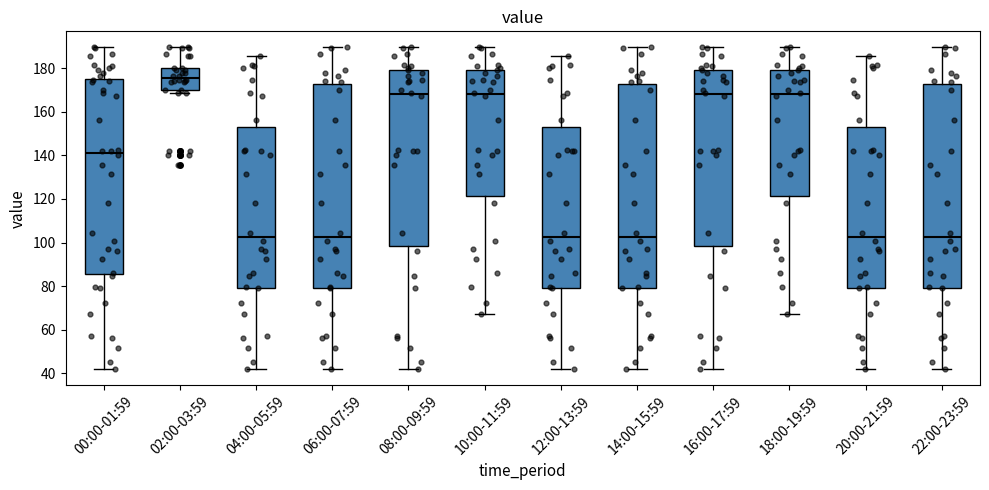

Reading left to right, transcribe this box plot: for each box, give where its median line is, the range the box spans, and where its two whiskers end, as read against the y-axis. The values are not printed on the chart, so give them approximately, as read against the axis.

00:00-01:59: median 142, box 86 to 176, whiskers 42 to 190
02:00-03:59: median 176, box 170 to 180, whiskers 168 to 190
04:00-05:59: median 102, box 80 to 152, whiskers 42 to 186
06:00-07:59: median 102, box 80 to 172, whiskers 42 to 190
08:00-09:59: median 168, box 98 to 180, whiskers 42 to 190
10:00-11:59: median 168, box 122 to 180, whiskers 68 to 190
12:00-13:59: median 102, box 80 to 152, whiskers 42 to 186
14:00-15:59: median 102, box 80 to 172, whiskers 42 to 190
16:00-17:59: median 168, box 98 to 180, whiskers 42 to 190
18:00-19:59: median 168, box 122 to 180, whiskers 68 to 190
20:00-21:59: median 102, box 80 to 152, whiskers 42 to 186
22:00-23:59: median 102, box 80 to 172, whiskers 42 to 190